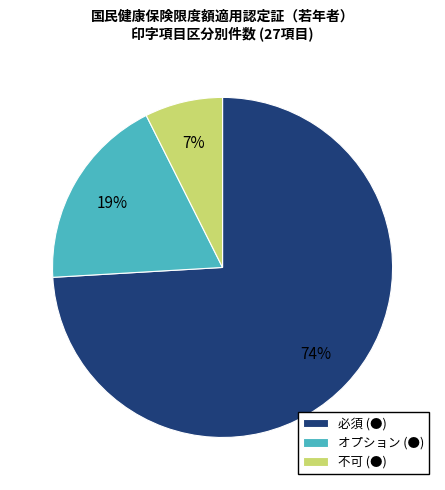

What is the largest slice in the pie chart?

必須 (●)